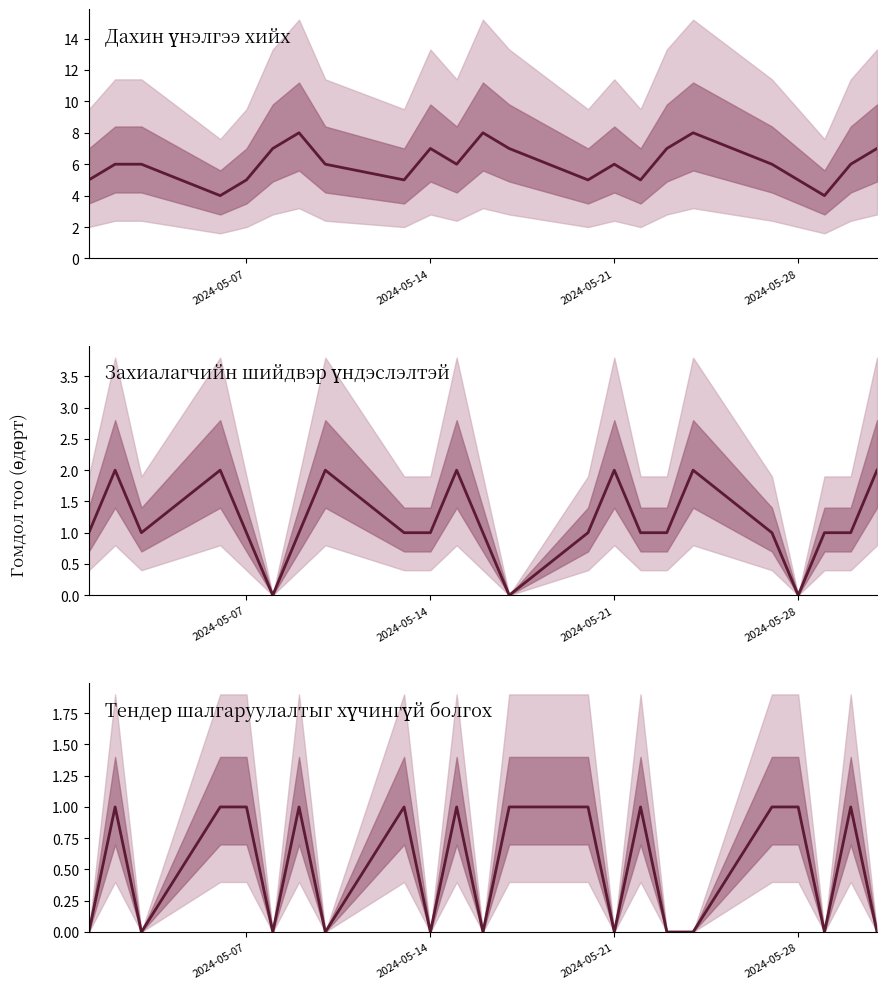

What is the sum of all Захиалагчийн шийдвэр үндэслэлтэй values?

27